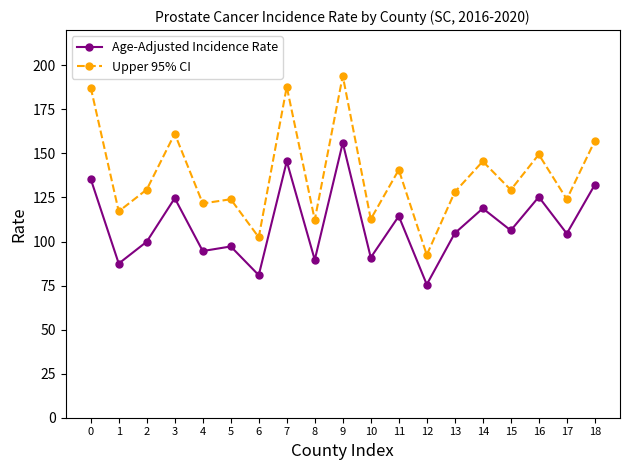

What are all the series names shown in the legend?

Age-Adjusted Incidence Rate, Upper 95% CI